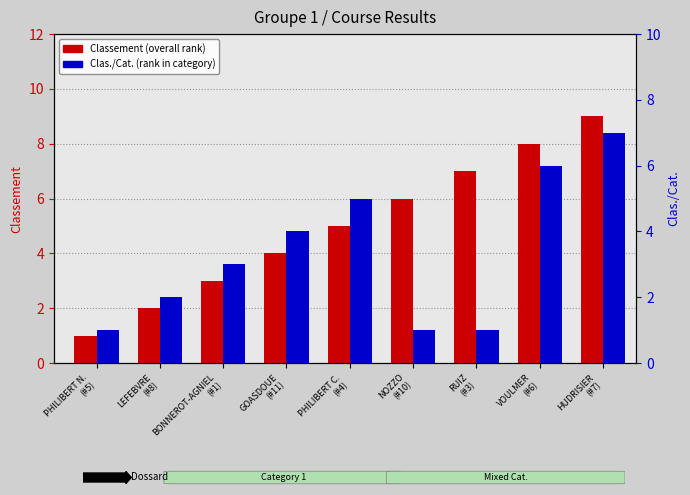

Which category has the lowest value across all series?

PHILIBERT N.
(#5)